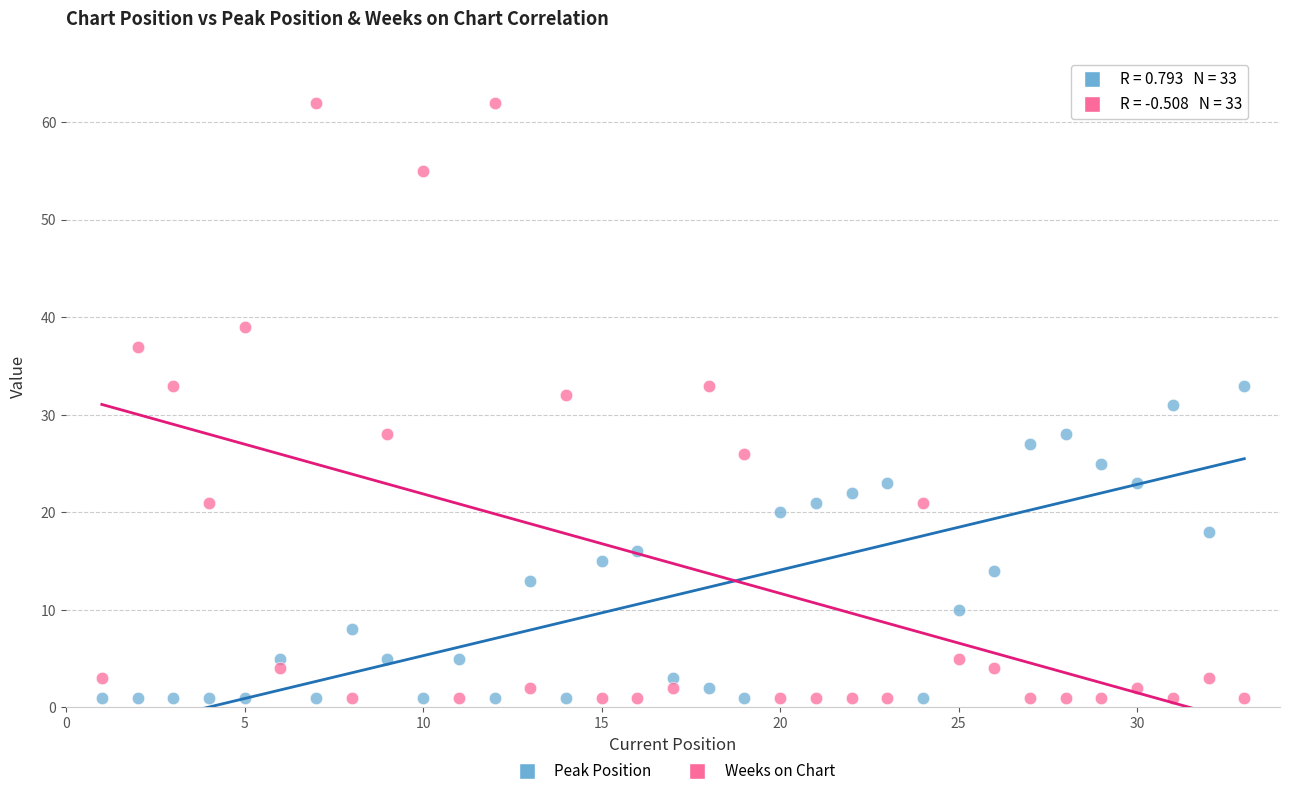

Across all data points, what is the range of X values (max minus min)?

32